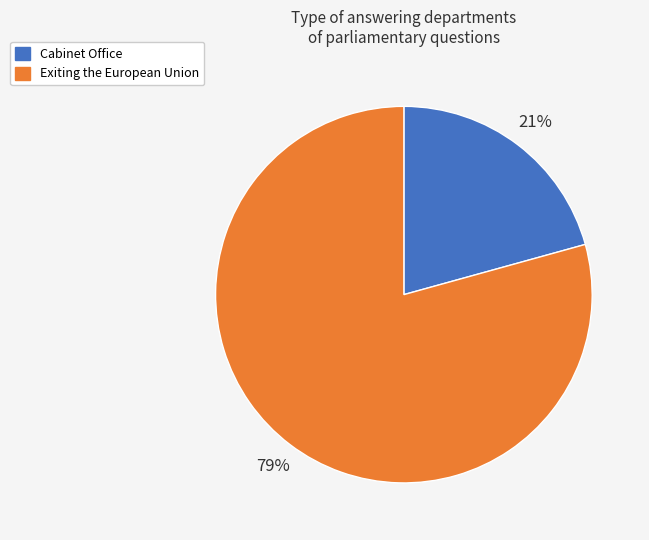

The Cabinet Office slice represents 21% of the pie. True or false?

True